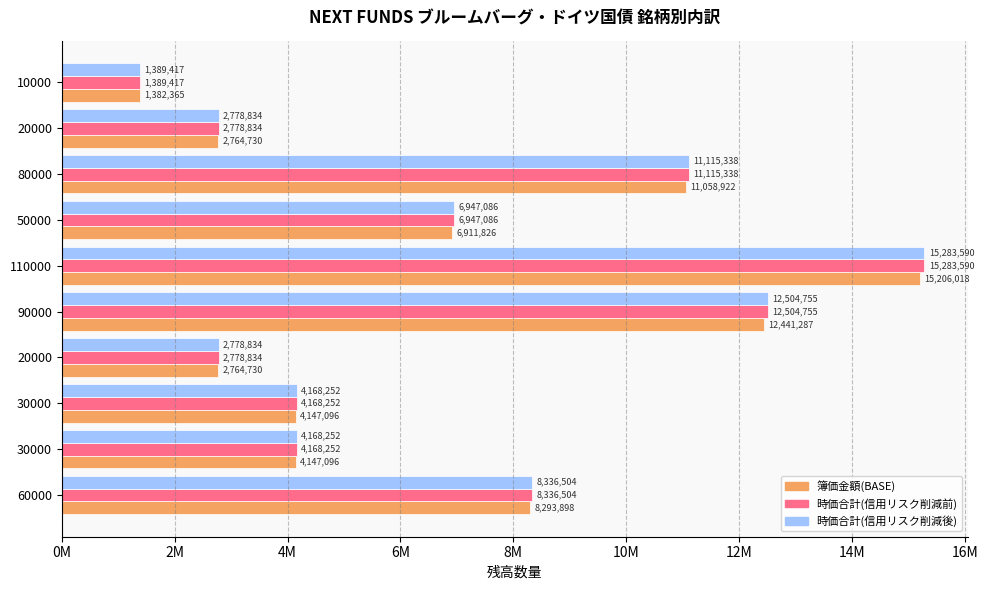

What are all the series names shown in the legend?

簿価金額(BASE), 時価合計(信用リスク削減前), 時価合計(信用リスク削減後)